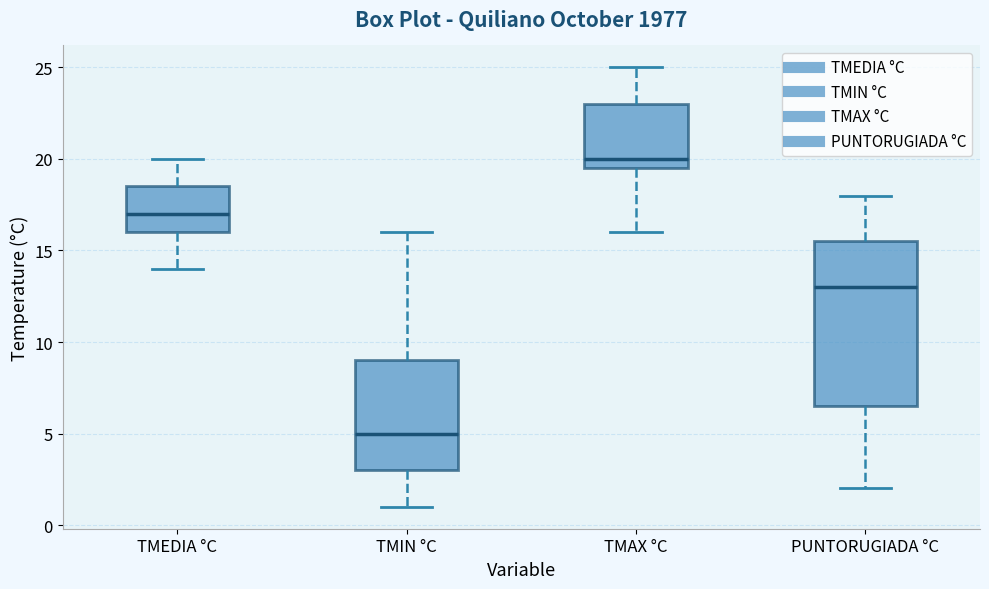

Reading left to right, read every box against the y-axis: the position of its median line, the range the box covers, and the ends of its whiskers. The values are not printed on the chart, so give them approximately, as read against the axis.

TMEDIA °C: median 17.0, box 16.0 to 18.5, whiskers 14.0 to 20.0
TMIN °C: median 5.0, box 3.0 to 9.0, whiskers 1.0 to 16.0
TMAX °C: median 20.0, box 19.5 to 23.0, whiskers 16.0 to 25.0
PUNTORUGIADA °C: median 13.0, box 6.5 to 15.5, whiskers 2.0 to 18.0